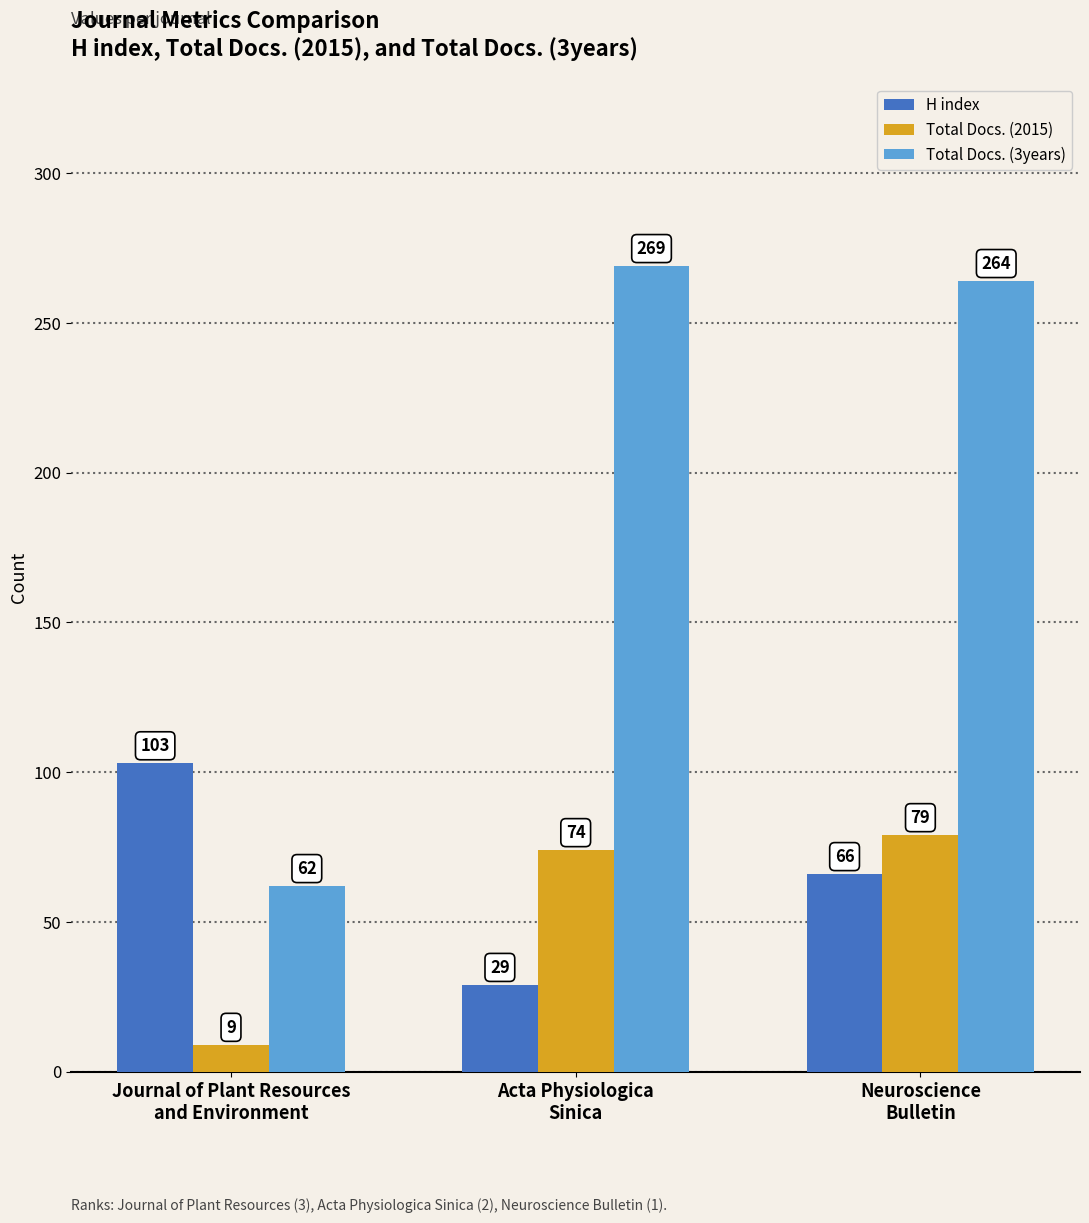

The Total Docs. (3years) series shows 269 at Acta Physiologica
Sinica. True or false?

True